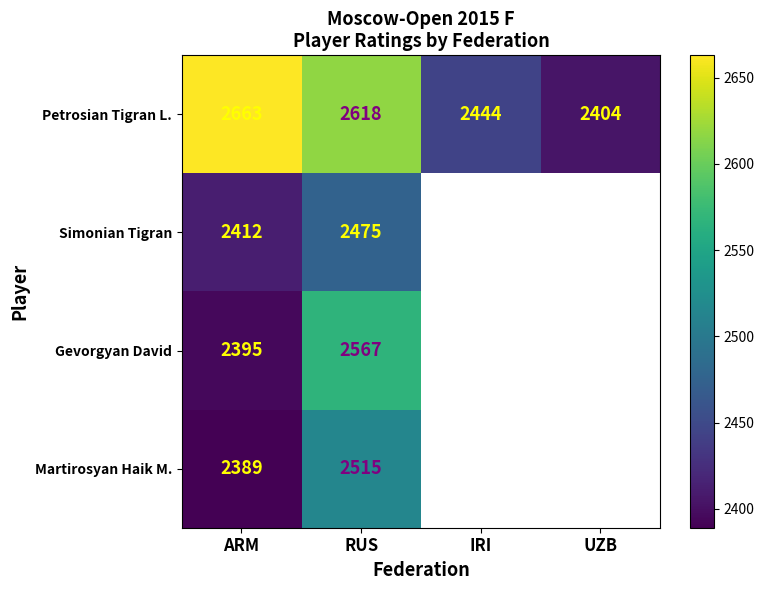

At which category is the sum across all series the highest?

RUS